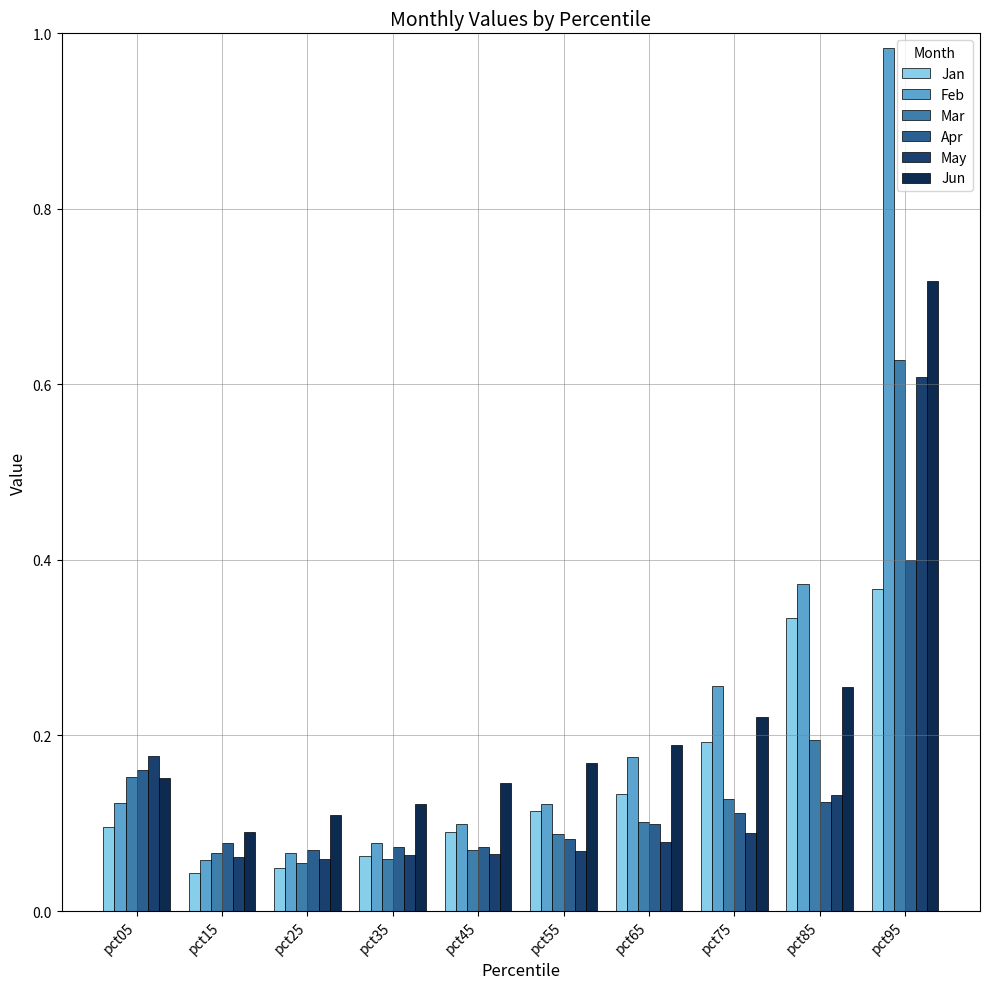

Which series has the widest spread of values?

Feb